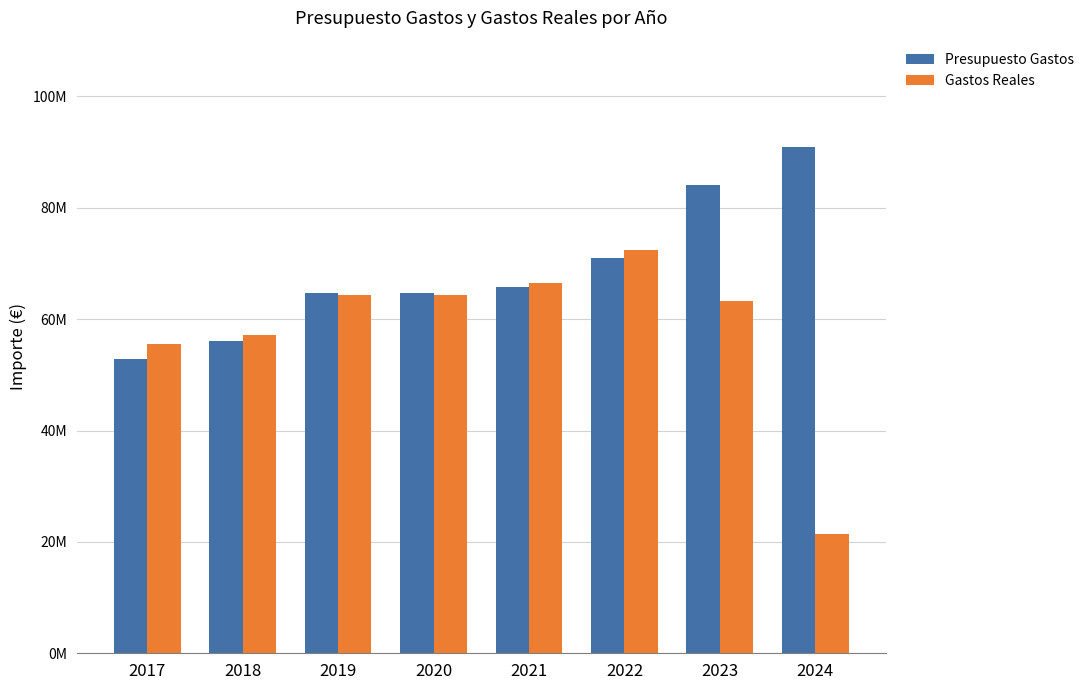

What are all the series names shown in the legend?

Presupuesto Gastos, Gastos Reales